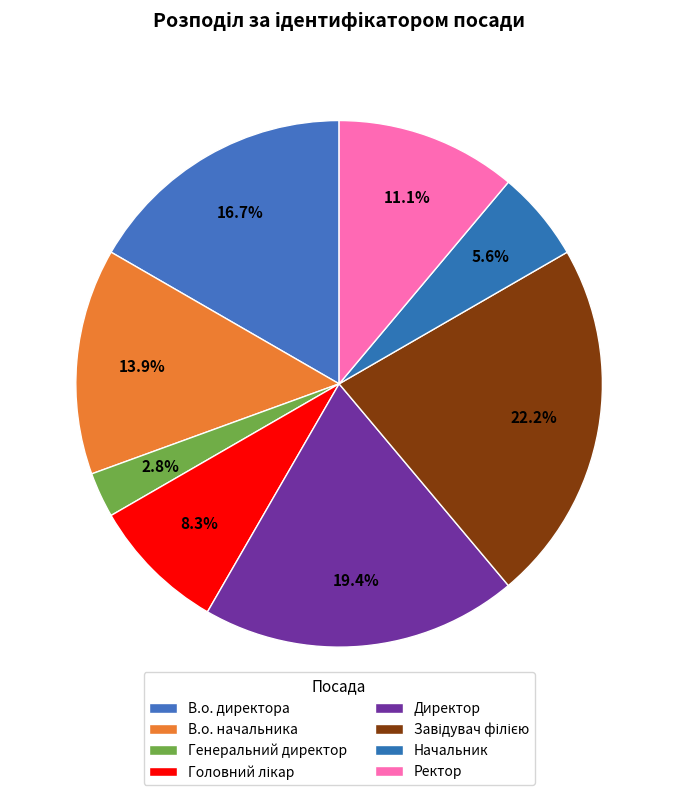

Is it true that Начальник is 6% of the pie?

True